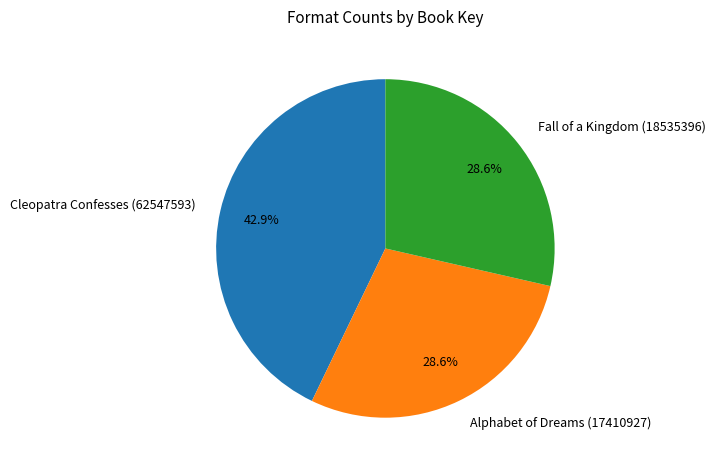

How many segments does this pie chart have?

3